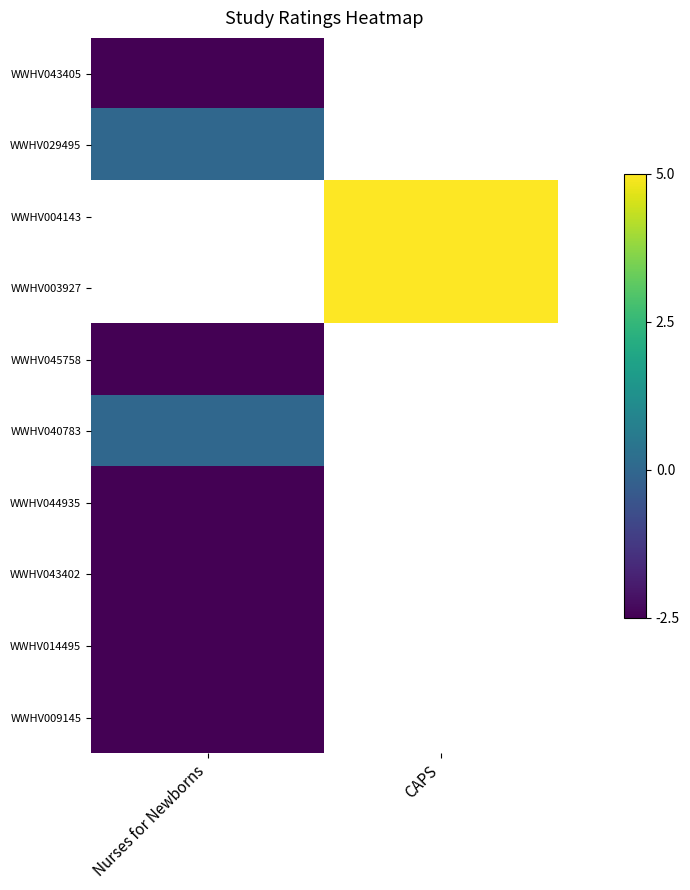

List the labels in order of WWHV040783 value, largest first.

Nurses for Newborns, CAPS